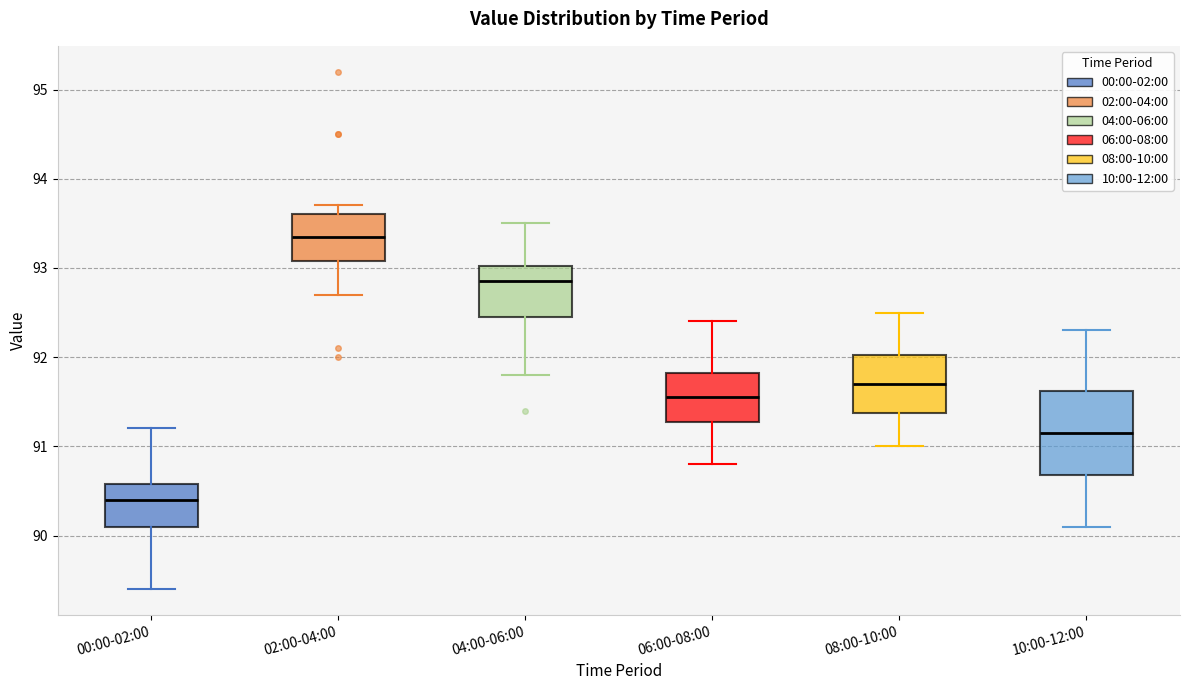

Which box is the tallest, from its lower edge to its upper edge?

10:00-12:00